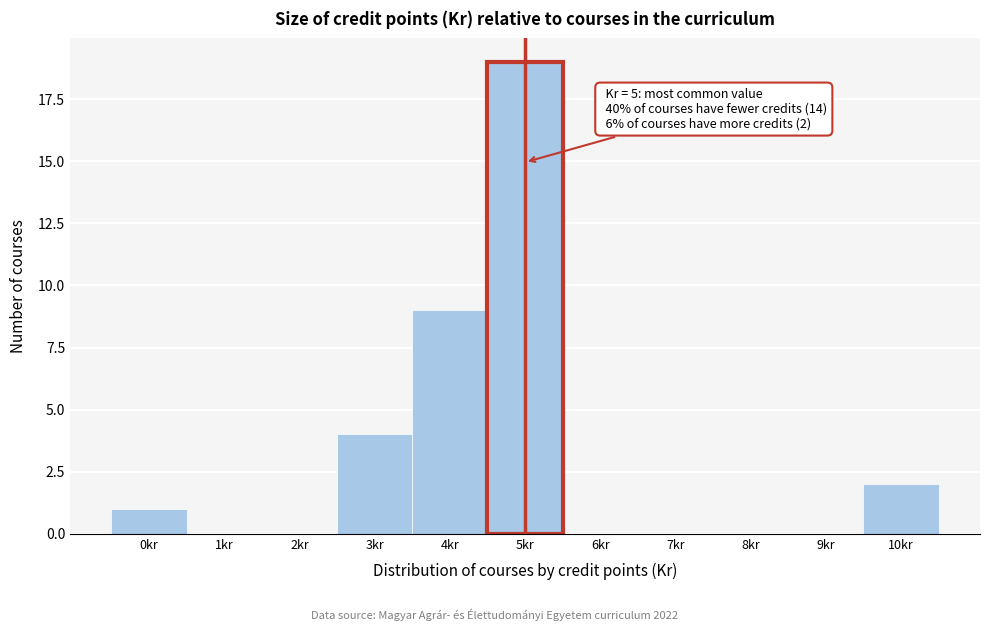

Reading right to left, what are all the values shown in this chart?

10kr=2	9kr=0	8kr=0	7kr=0	6kr=0	5kr=19	4kr=9	3kr=4	2kr=0	1kr=0	0kr=1